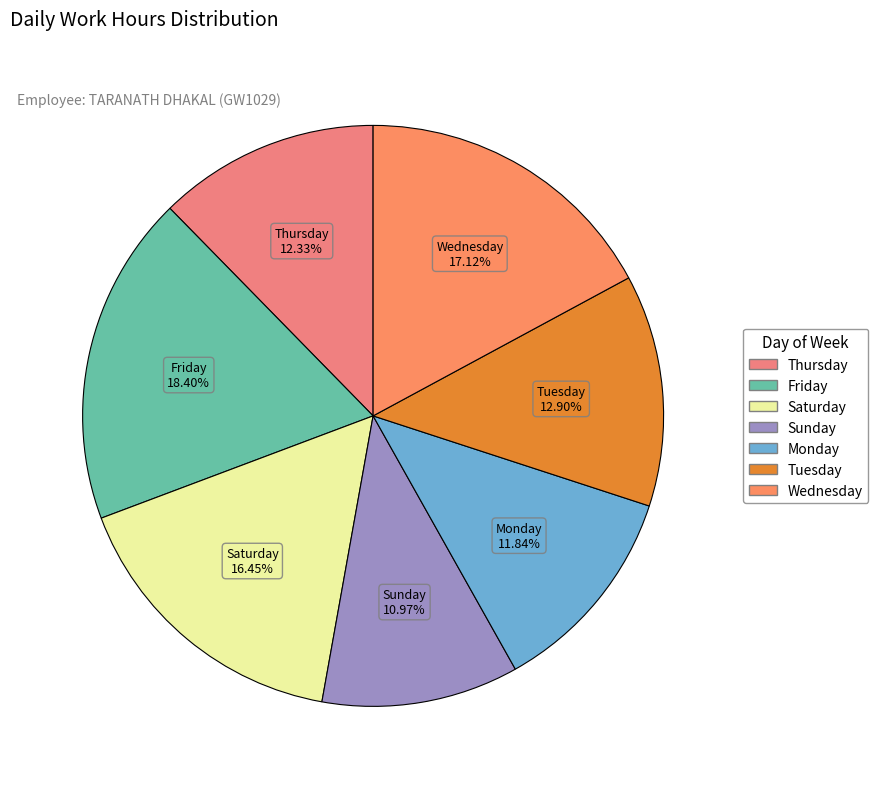

How many slices are in this pie chart?

7